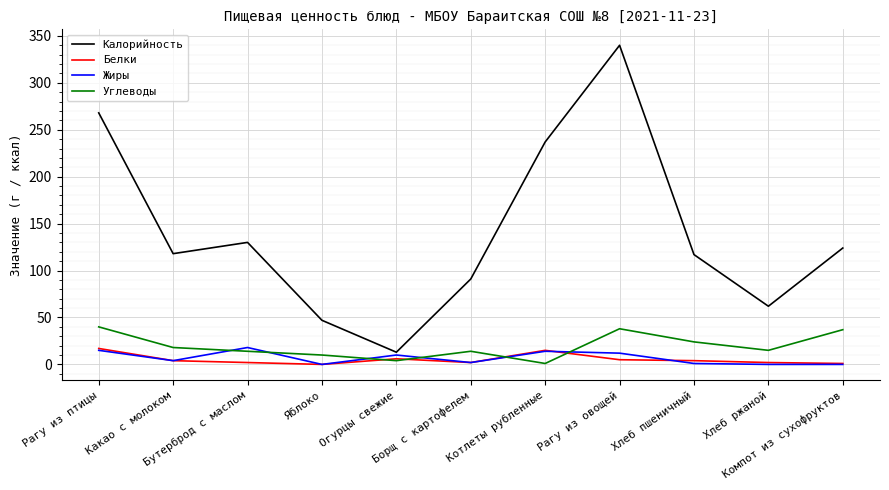

True or false: Углеводы and Калорийность intersect in this chart.

False